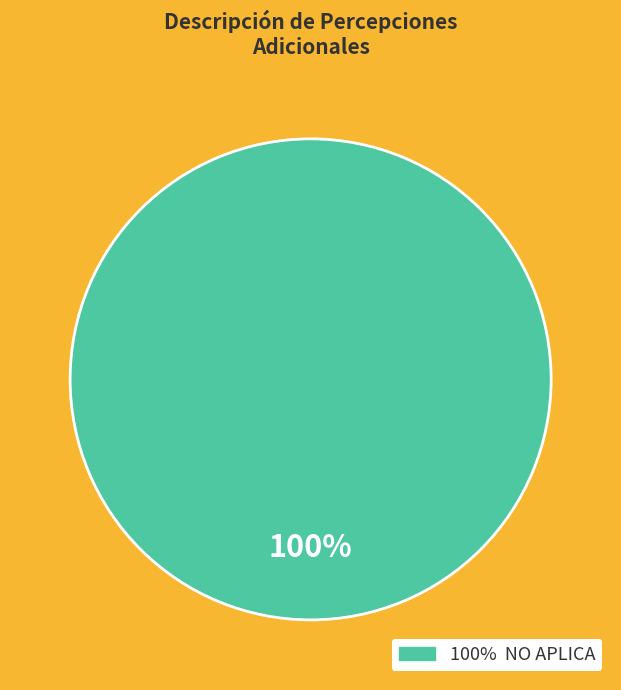

Is there any slice that represents more than half of the pie?

Yes